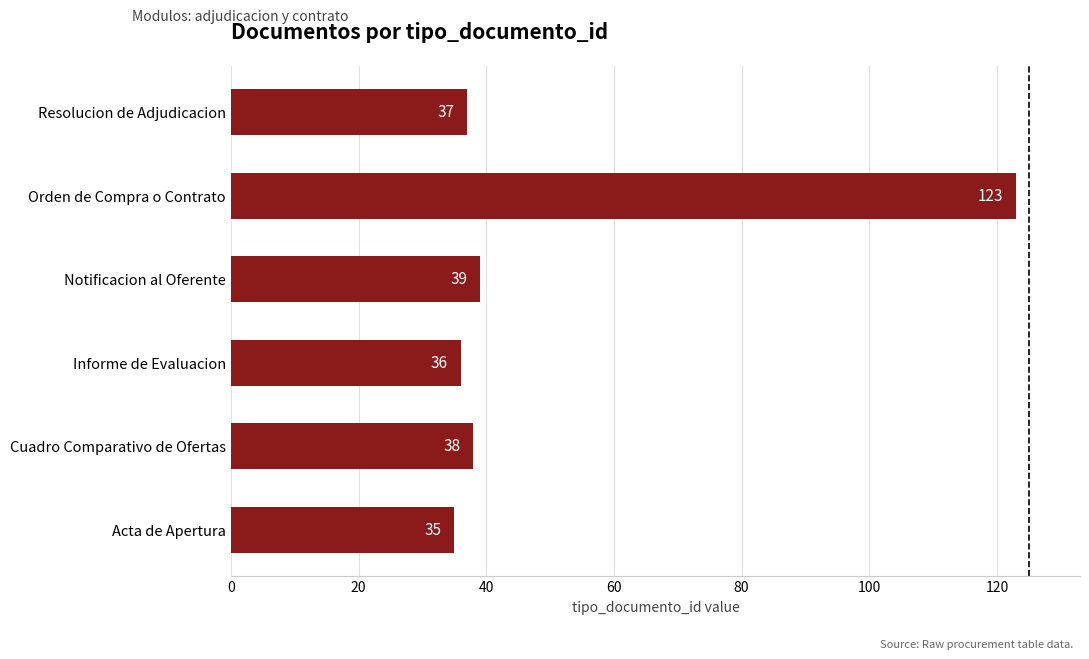

Reading top to bottom, what are all the values shown in this chart?

Resolucion de Adjudicacion=37	Orden de Compra o Contrato=123	Notificacion al Oferente=39	Informe de Evaluacion=36	Cuadro Comparativo de Ofertas=38	Acta de Apertura=35